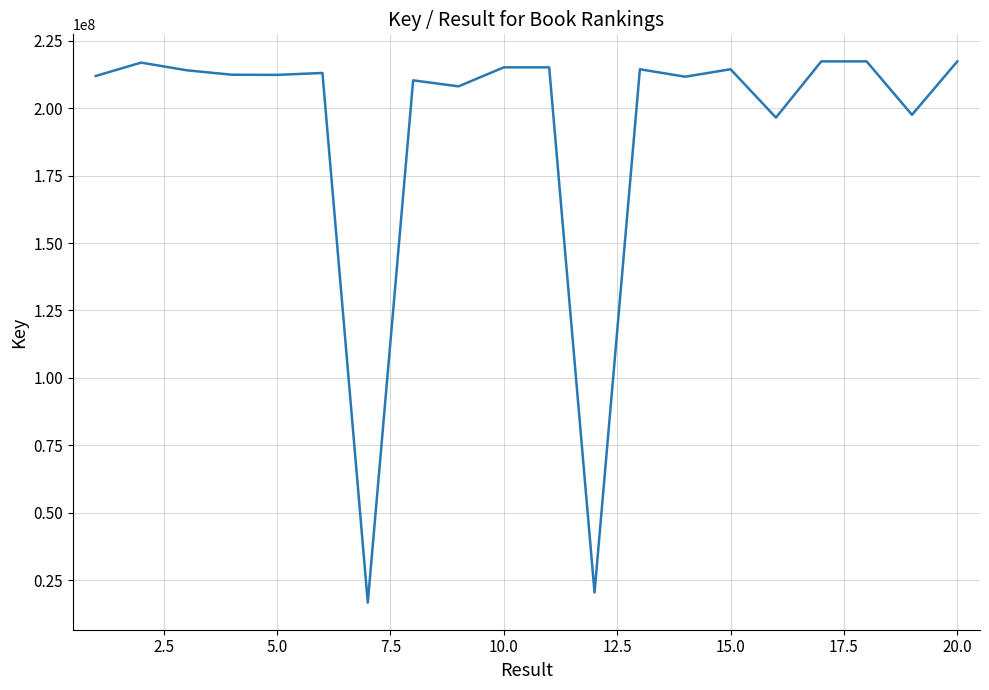

What is the average value?

192694728